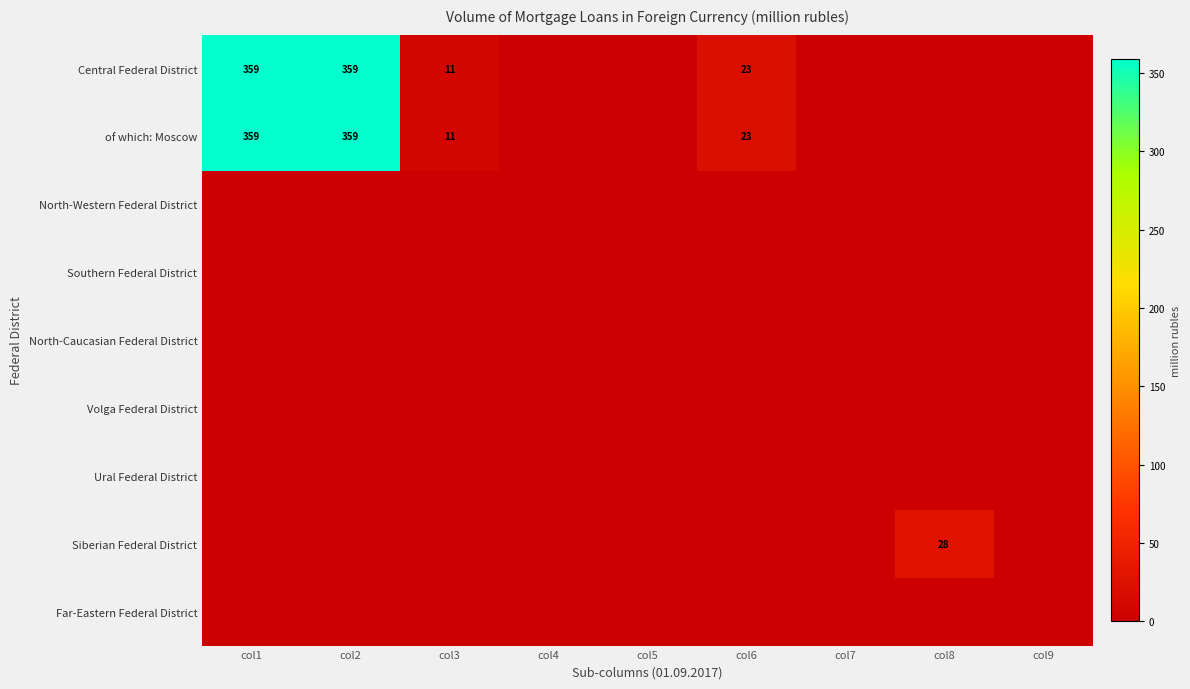

The value of Southern Federal District at col7 is 0. True or false?

True